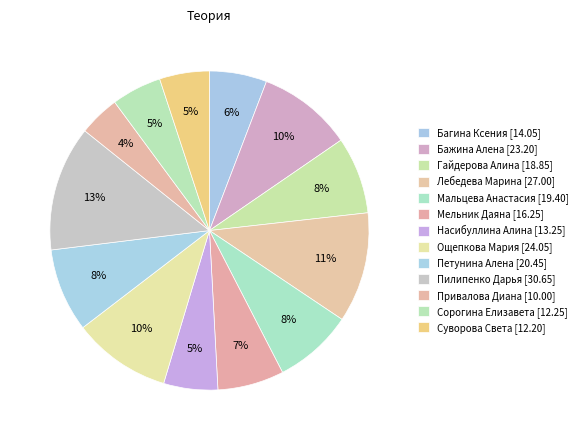

What is the total percentage of Суворова Света and Сорогина Елизавета?

10.1%